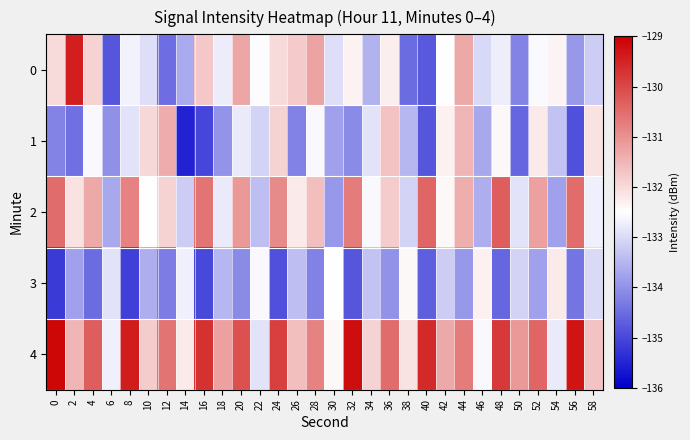

Reading right to left, transcribe all the data shown in this chart.

0: 58=-133.2	56=-133.9	54=-132.3	52=-132.6	50=-134.2	48=-132.7	46=-133.0	44=-131.3	42=-132.5	40=-134.8	38=-134.5	36=-132.3	34=-133.5	32=-132.3	30=-132.9	28=-131.3	26=-131.8	24=-132.0	22=-132.5	20=-131.3	18=-132.8	16=-131.7	14=-133.7	12=-134.5	10=-132.9	8=-132.7	6=-134.8	4=-131.9	2=-129.4	0=-132.0
1: 58=-132.1	56=-134.9	54=-133.3	52=-132.2	50=-134.6	48=-132.4	46=-133.7	44=-131.5	42=-132.3	40=-134.8	38=-133.5	36=-131.7	34=-132.9	32=-134.1	30=-133.8	28=-132.6	26=-134.2	24=-131.9	22=-133.1	20=-132.8	18=-134.0	16=-135.0	14=-135.5	12=-131.4	10=-132.0	8=-132.9	6=-134.0	4=-132.6	2=-134.5	0=-134.2
2: 58=-132.7	56=-130.5	54=-133.8	52=-131.2	50=-132.9	48=-130.3	46=-133.6	44=-131.4	42=-132.4	40=-130.4	38=-133.1	36=-131.8	34=-132.6	32=-130.7	30=-133.9	28=-131.6	26=-132.2	24=-130.9	22=-133.4	20=-131.1	18=-132.8	16=-130.6	14=-133.2	12=-131.9	10=-132.5	8=-130.8	6=-133.7	4=-131.3	2=-132.1	0=-130.5
3: 58=-133.0	56=-134.4	54=-132.2	52=-133.8	50=-133.1	48=-134.6	46=-132.3	44=-133.9	42=-133.2	40=-134.7	38=-132.4	36=-134.0	34=-133.3	32=-134.8	30=-132.5	28=-134.2	26=-133.4	24=-134.9	22=-132.6	20=-134.1	18=-133.5	16=-135.0	14=-132.7	12=-134.3	10=-133.6	8=-135.1	6=-132.9	4=-134.5	2=-133.8	0=-135.2
4: 58=-131.7	56=-129.3	54=-132.8	52=-130.4	50=-131.1	48=-129.8	46=-132.6	44=-130.7	42=-131.3	40=-129.6	38=-132.1	36=-130.5	34=-131.9	32=-129.2	30=-132.4	28=-130.8	26=-131.6	24=-129.9	22=-132.9	20=-130.1	18=-131.2	16=-129.7	14=-132.2	12=-130.6	10=-131.8	8=-129.4	6=-132.7	4=-130.3	2=-131.5	0=-129.1